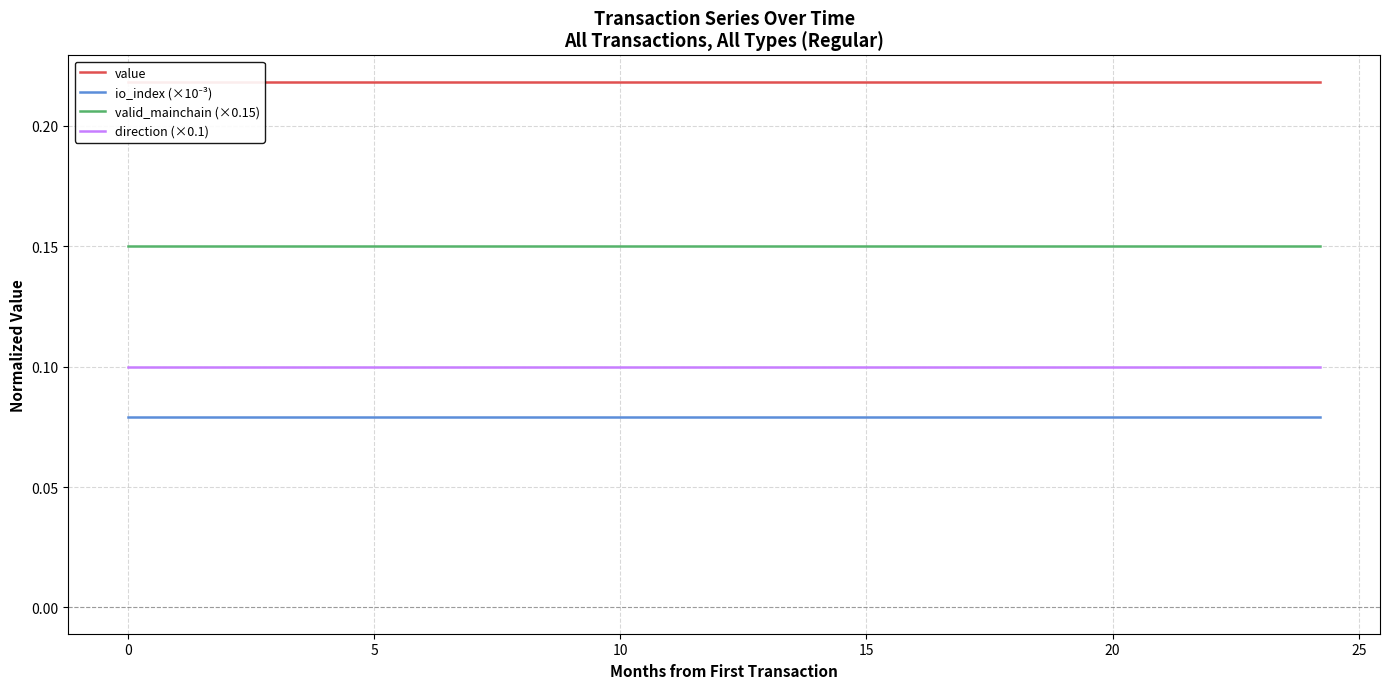

True or false: direction (×0.1) and valid_mainchain (×0.15) intersect in this chart.

False